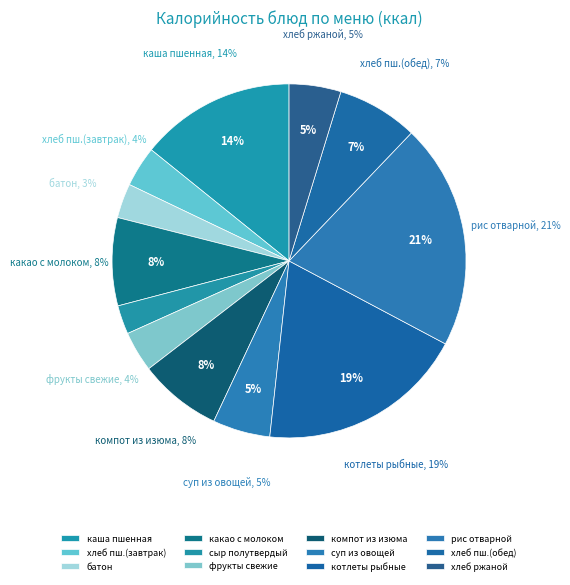

Is there a majority slice in this chart?

No